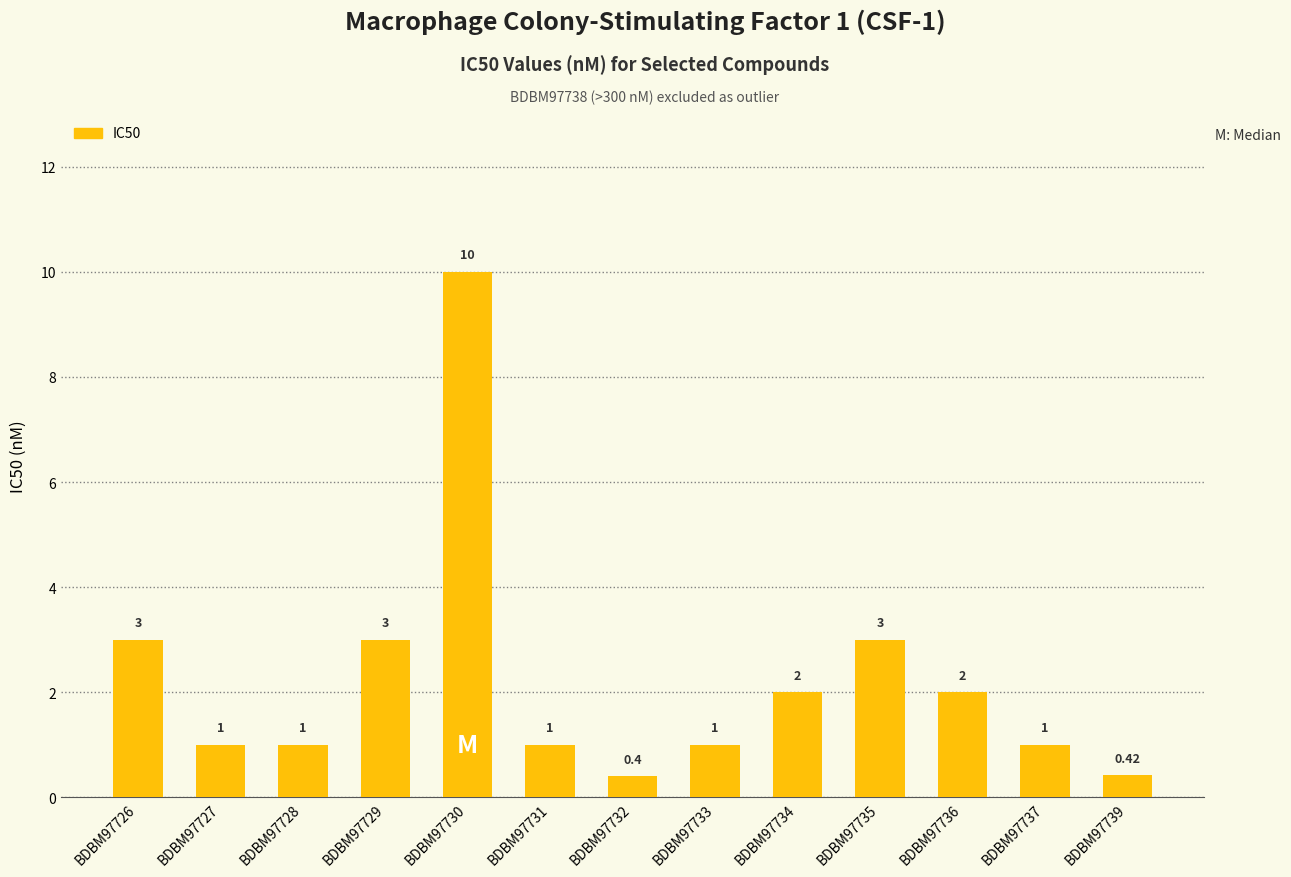

What is the change in value from BDBM97731 to BDBM97735?

+2.0